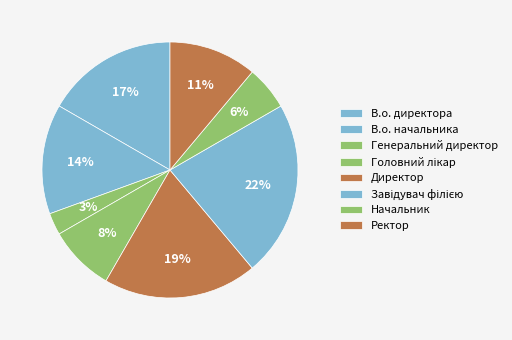

Is it true that Директор is 29% of the pie?

False